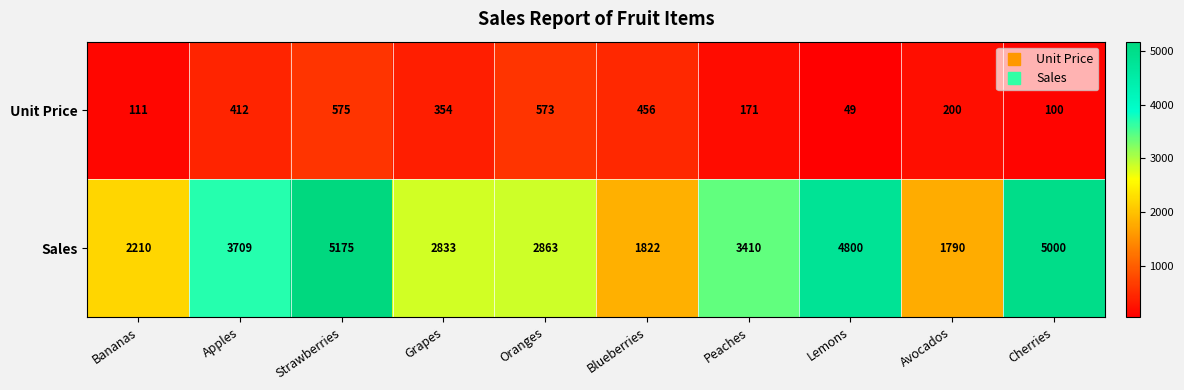

Which series has the largest total across all categories?

Sales